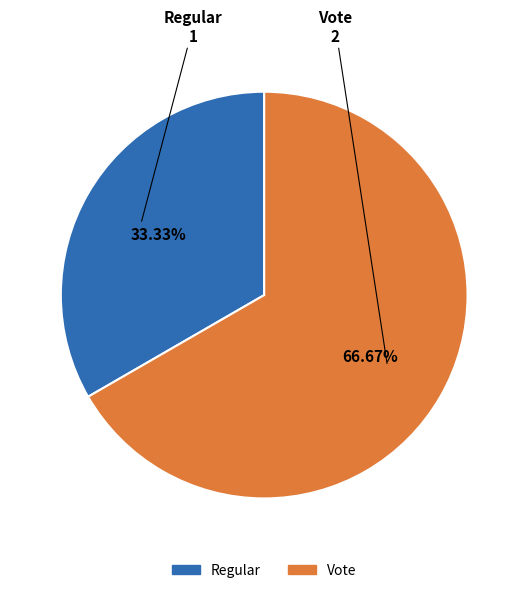

Rank the categories by value from lowest to highest.

Regular, Vote